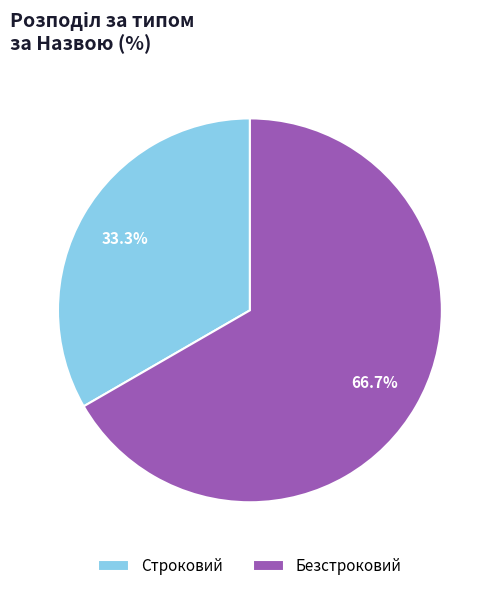

Is it true that Безстроковий is 67% of the pie?

True